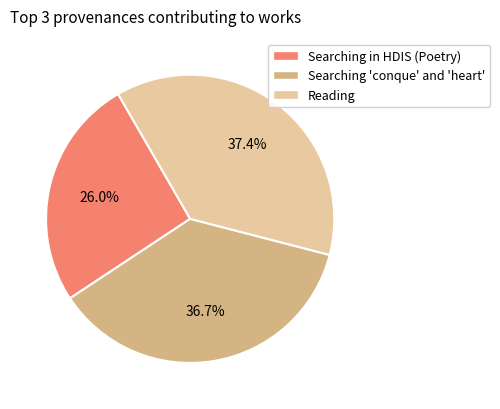

Between Searching 'conque' and 'heart' and Reading, which is larger?

Reading